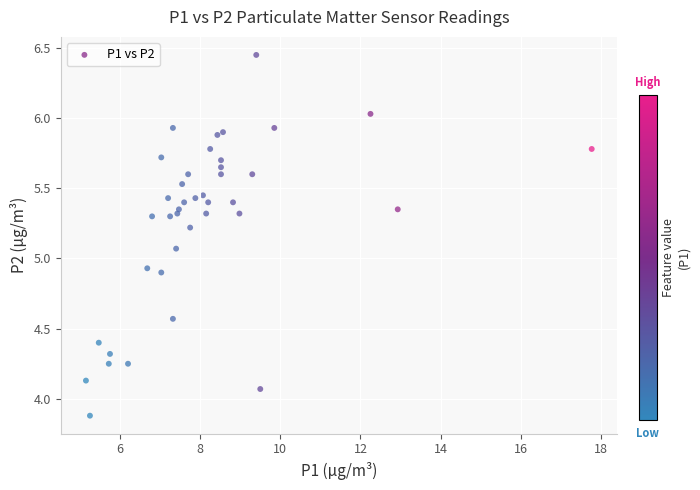

What is the range of Y values (max minus min)?

2.6